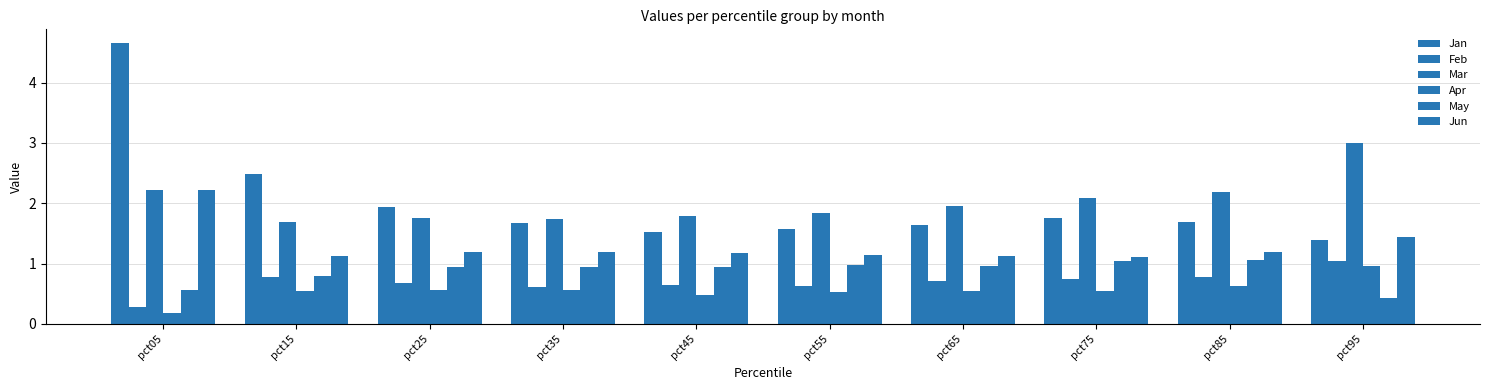

How many series are shown in this chart?

6